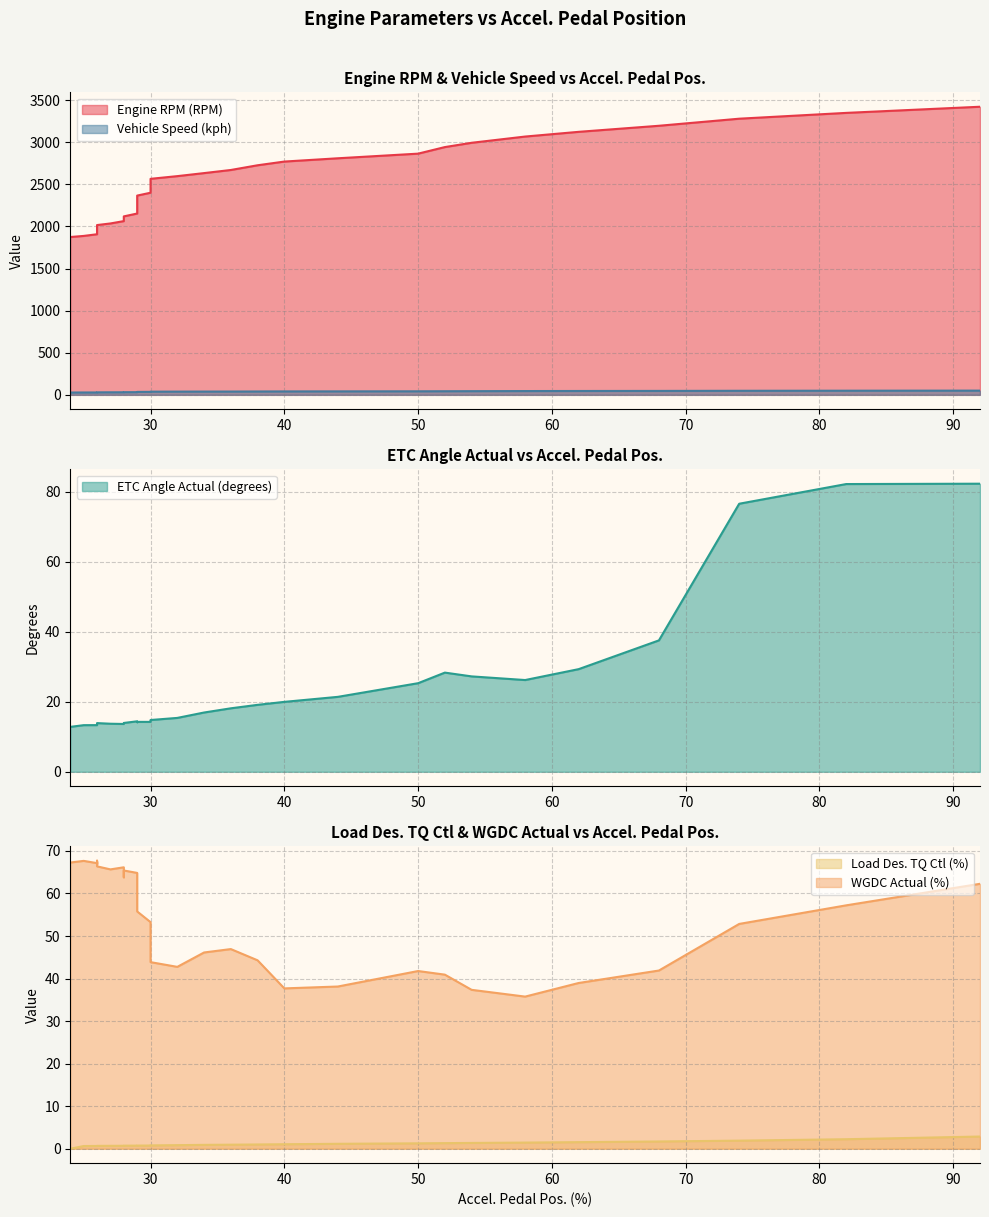

What is the greatest value displayed?

3421.0